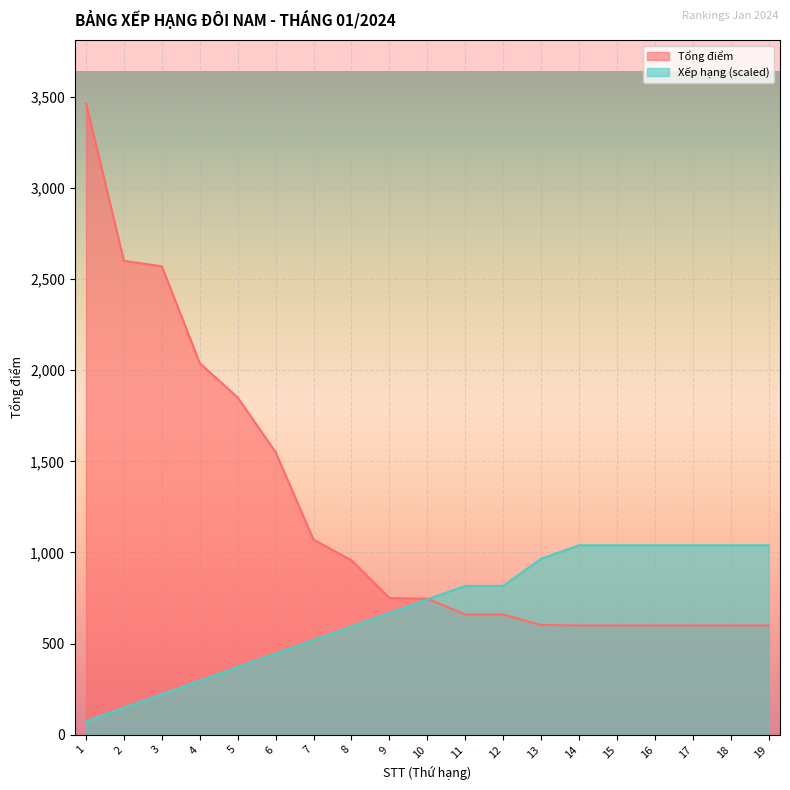

The Xếp hạng series shows 1516.8 at 14. True or false?

False